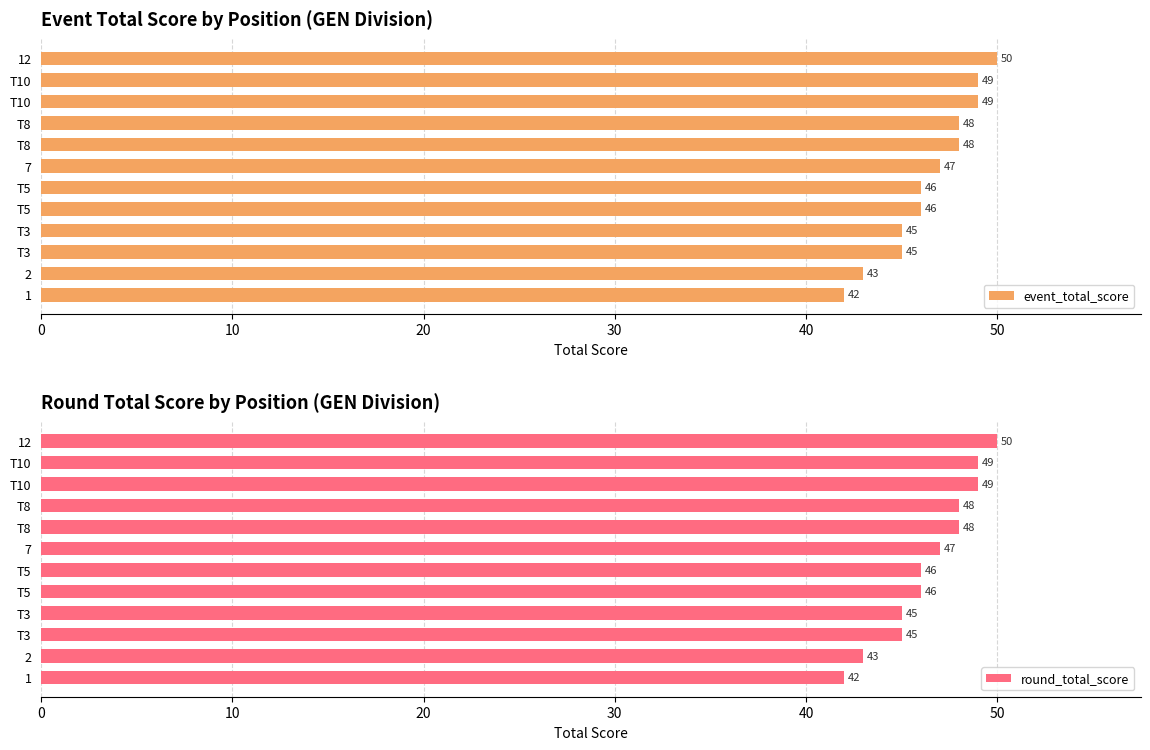

Does the chart contain stacked bars?

No